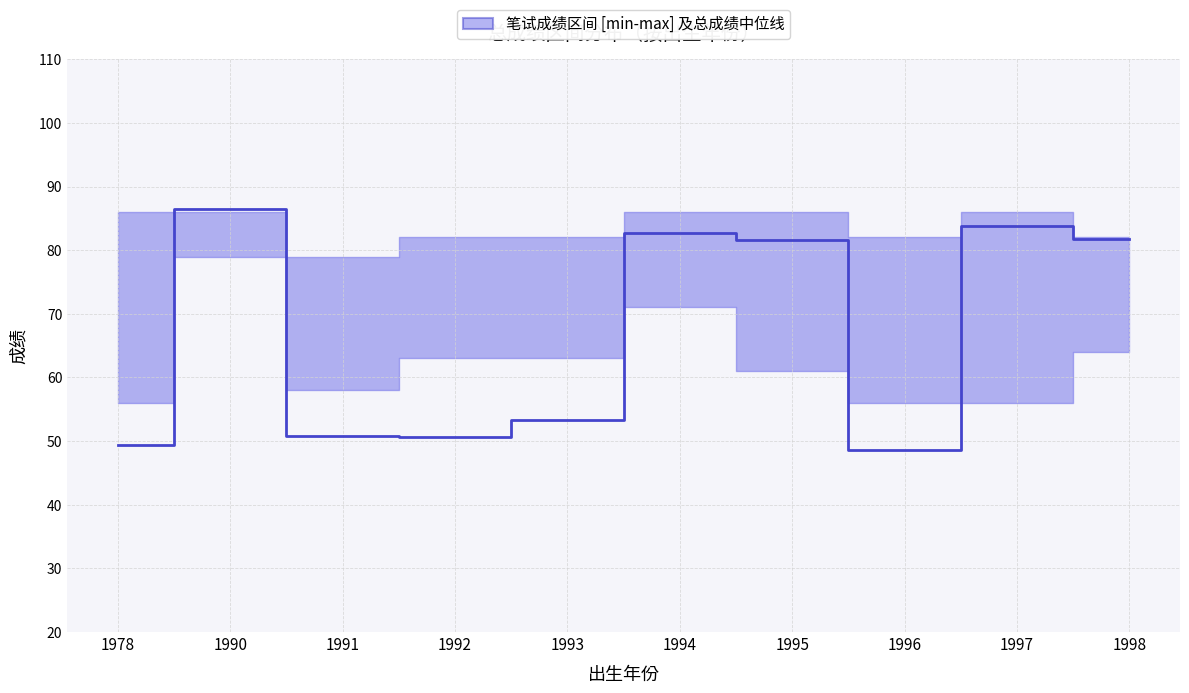

What is the change in value from 1993 to 1998?

+28.4